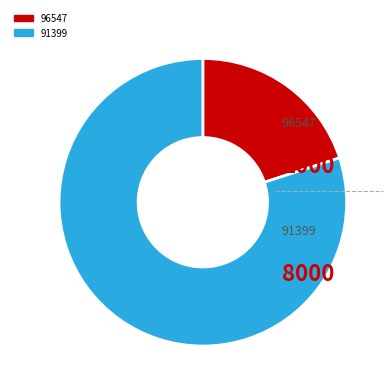

Is there any slice that represents more than half of the pie?

Yes